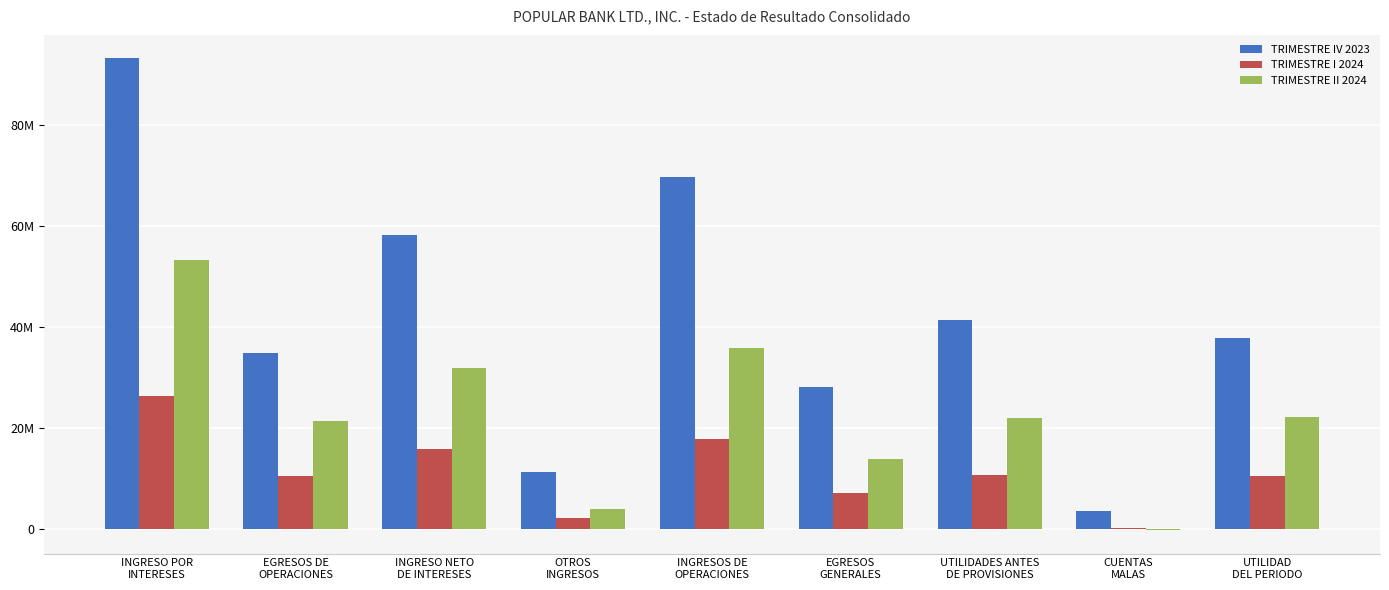

Where is TRIMESTRE I 2024 nearest to the value 13243012?

UTILIDADES ANTES
DE PROVISIONES